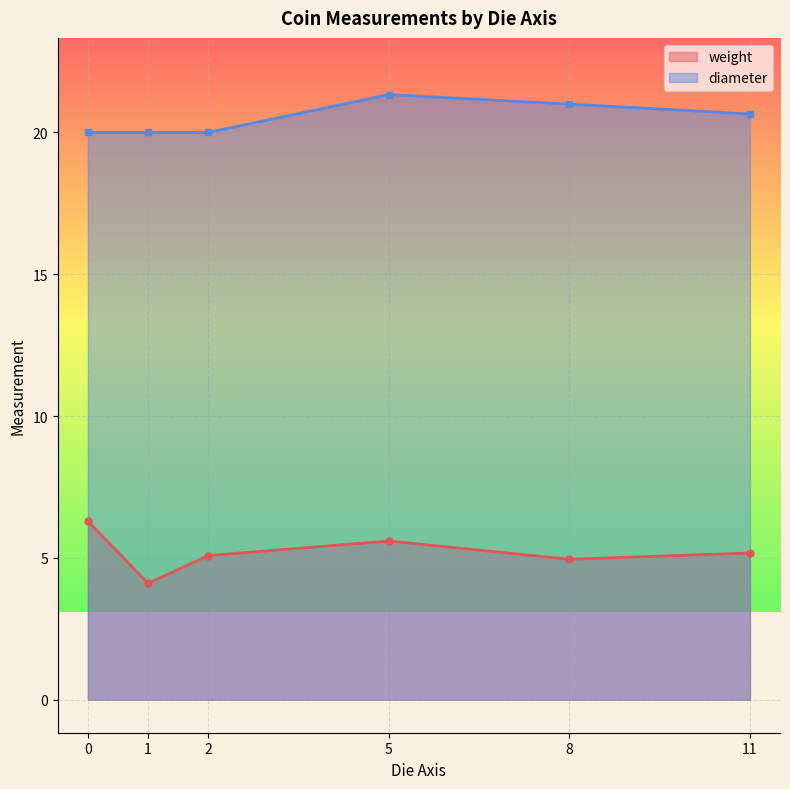

True or false: diameter has more than 0 points higher than both neighbors.

True